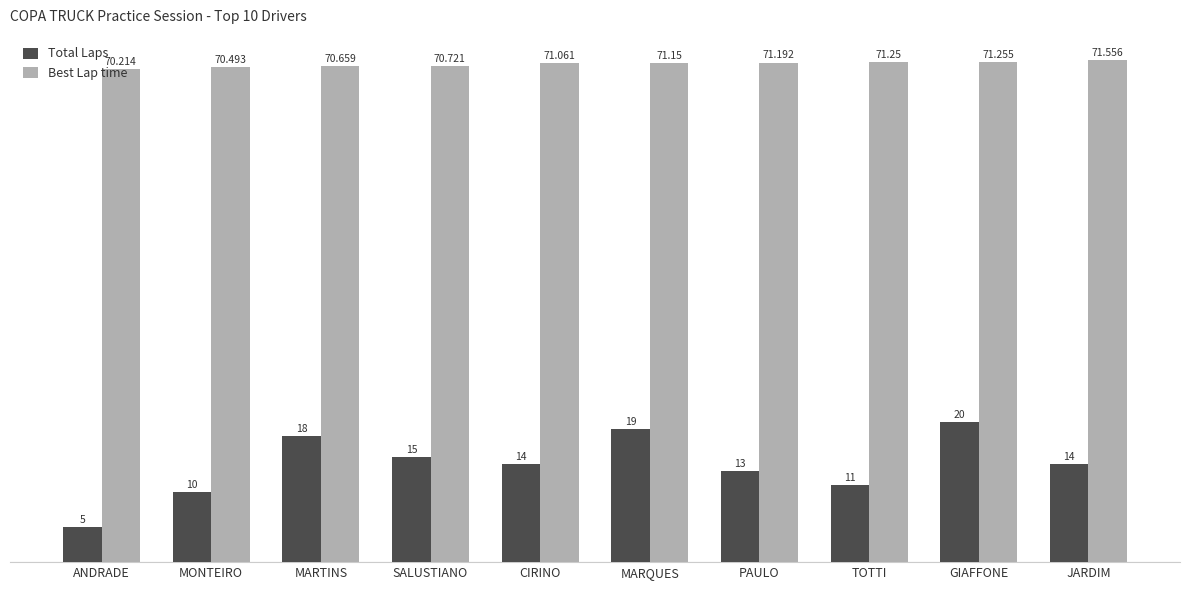

Which label corresponds to the smallest value in the chart?

ANDRADE